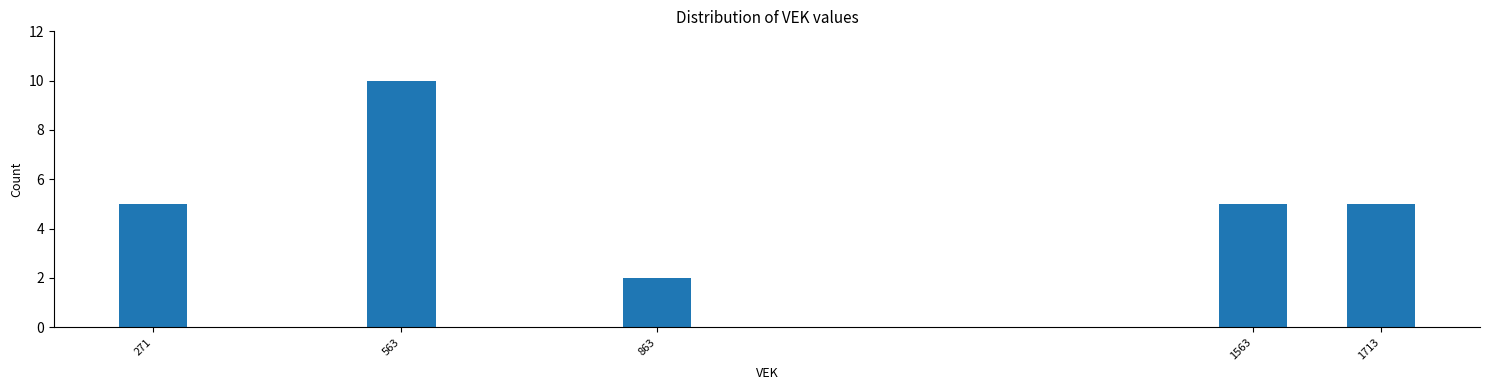

Reading right to left, transcribe all the data shown in this chart.

5	5	2	10	5